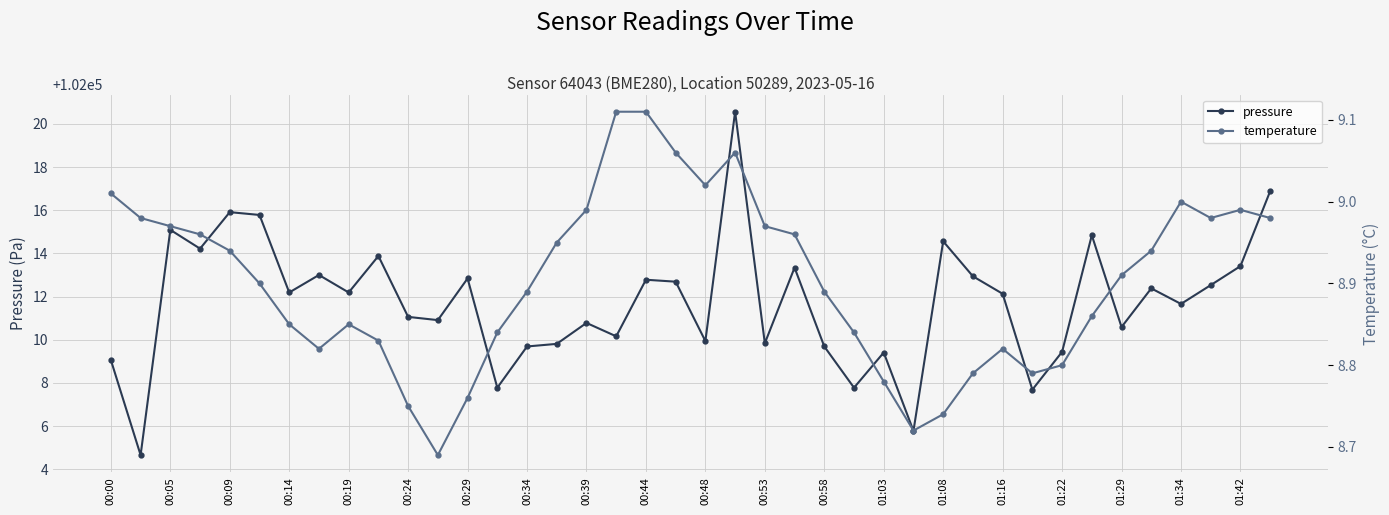

The value of temperature at 39 is 4.7. True or false?

False